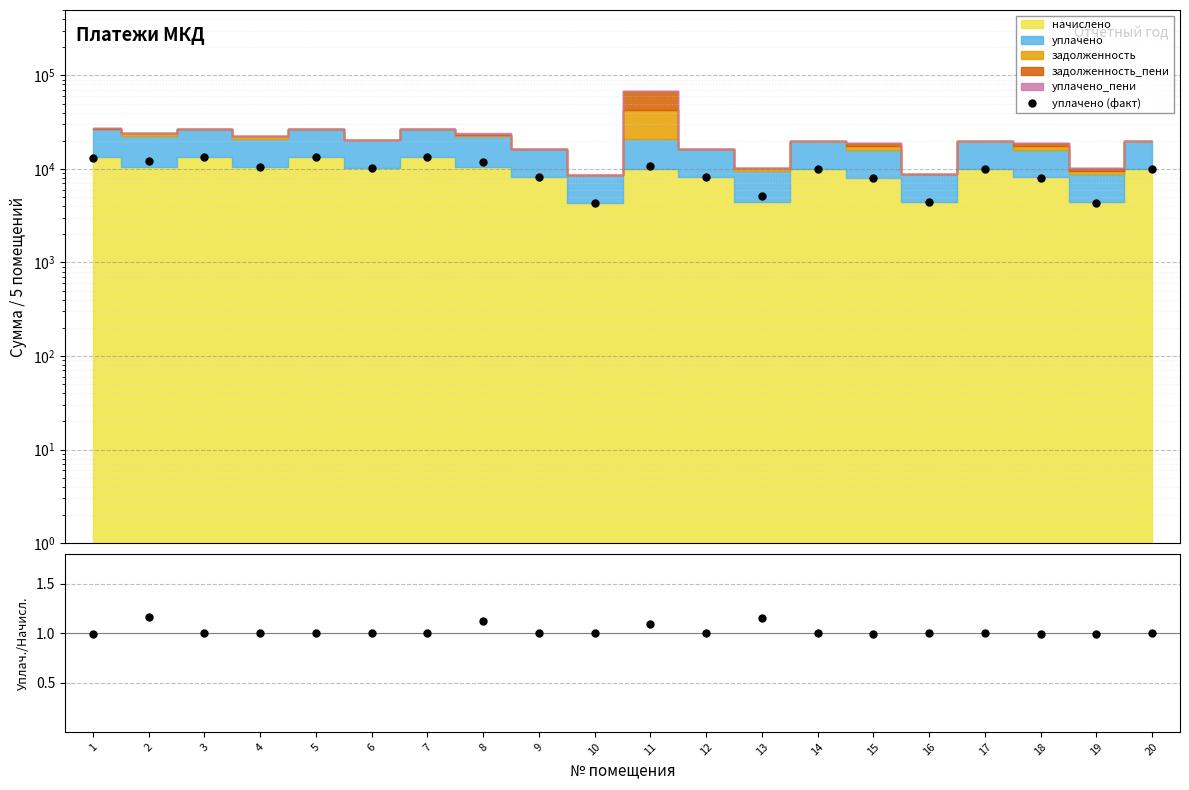

Reading left to right, list all the values displayed in this chart.

уплачено (факт): 13233.8	12084.2	13281.1	10416.2	13347.4	10300.3	13314.2	11897.9	8114.4	4355.3	10810.2	8114.4	5085.9	9870.0	7967.3	4454.6	9919.4	8000.0	4335.4	9969.1
уплачено/начислено: 1.0	1.2	1.0	1.0	1.0	1.0	1.0	1.1	1.0	1.0	1.1	1.0	1.2	1.0	1.0	1.0	1.0	1.0	1.0	1.0